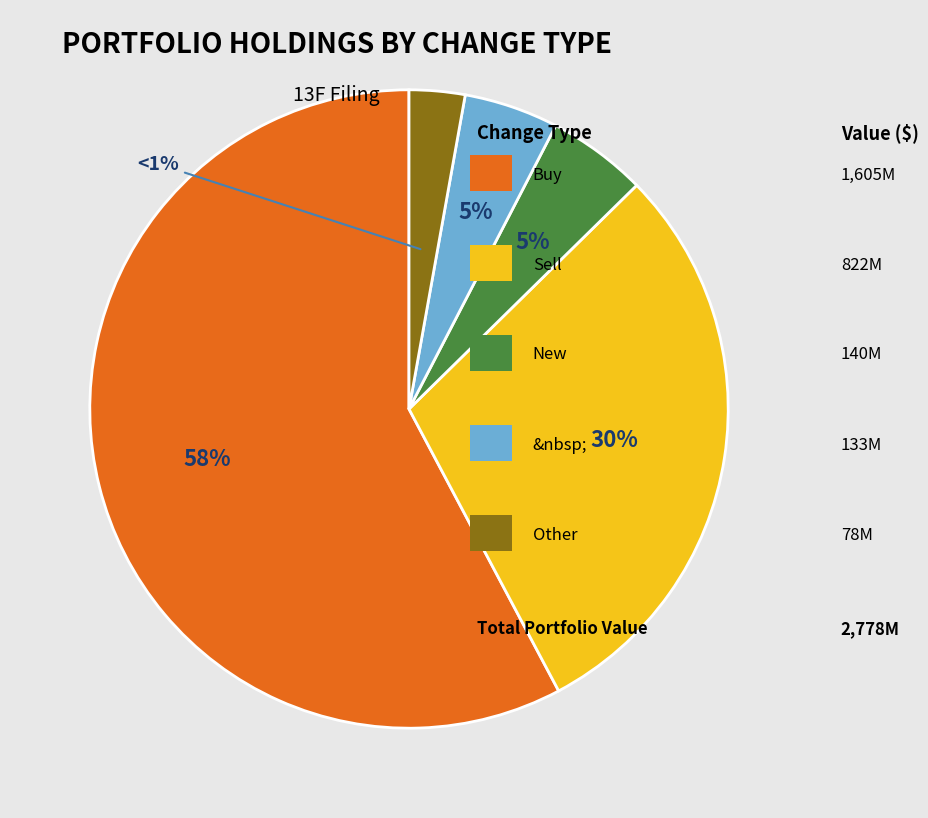

To the nearest percent, what is the difference between the largest and smallest slice percentages?

55%